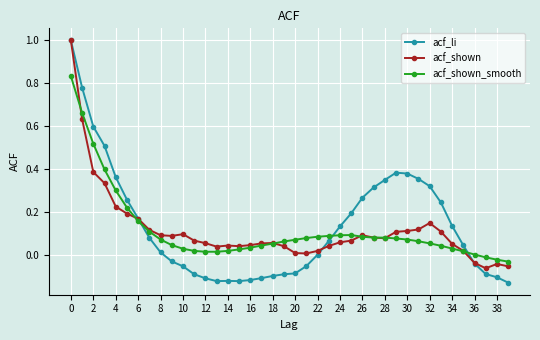

What is the highest value of the acf_li series?

1.0